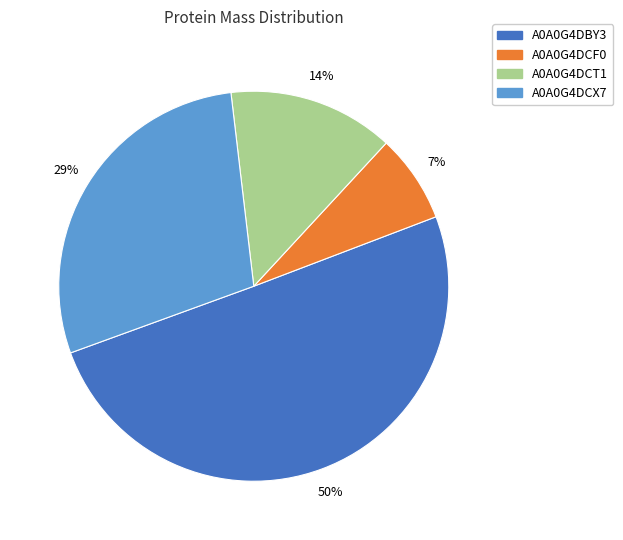

To the nearest percent, what percentage of the pie is A0A0G4DBY3?

50%